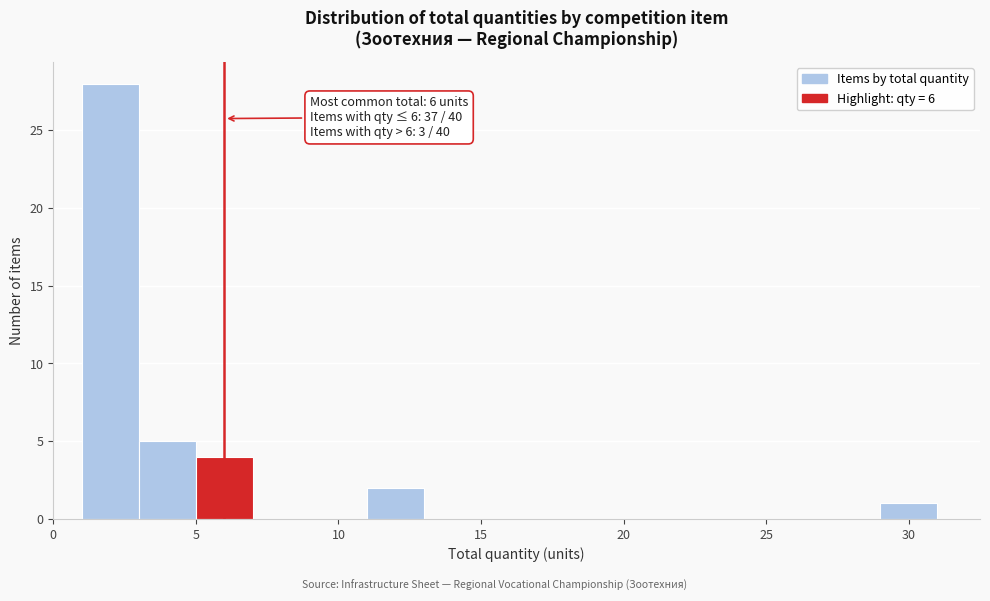

Over which range of the x-axis is the bar tallest?

1 to 3